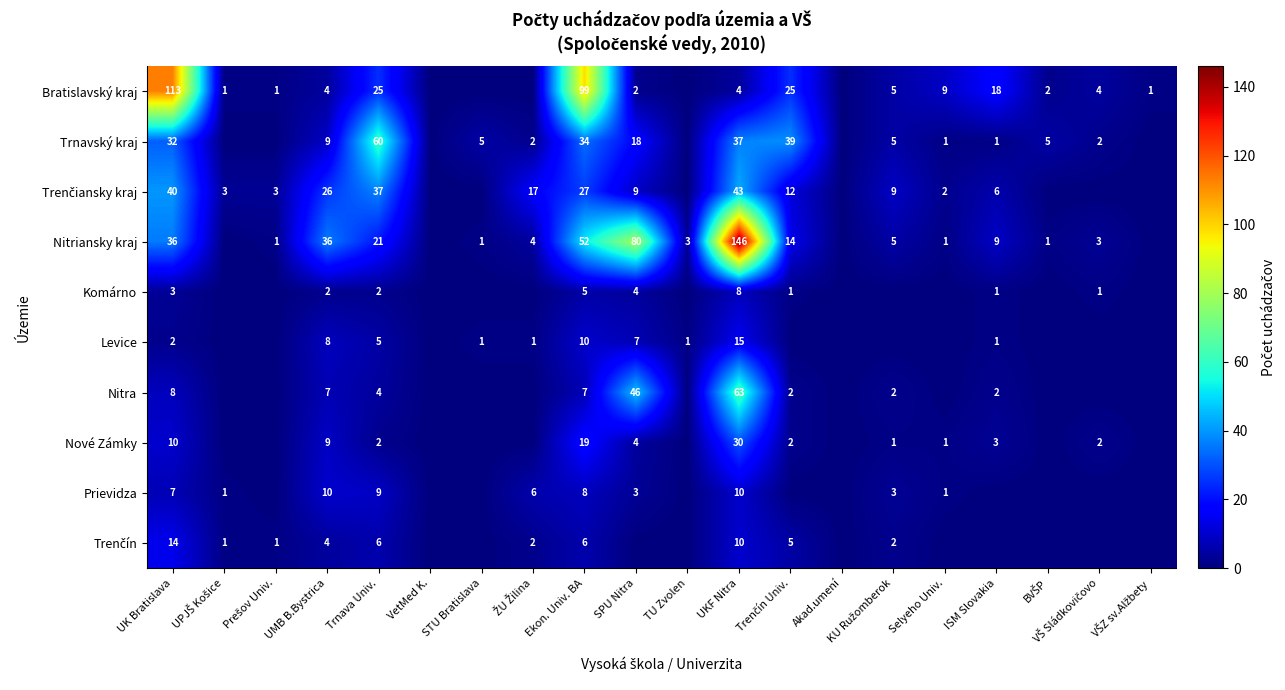

Count the number of data series in this chart.

10